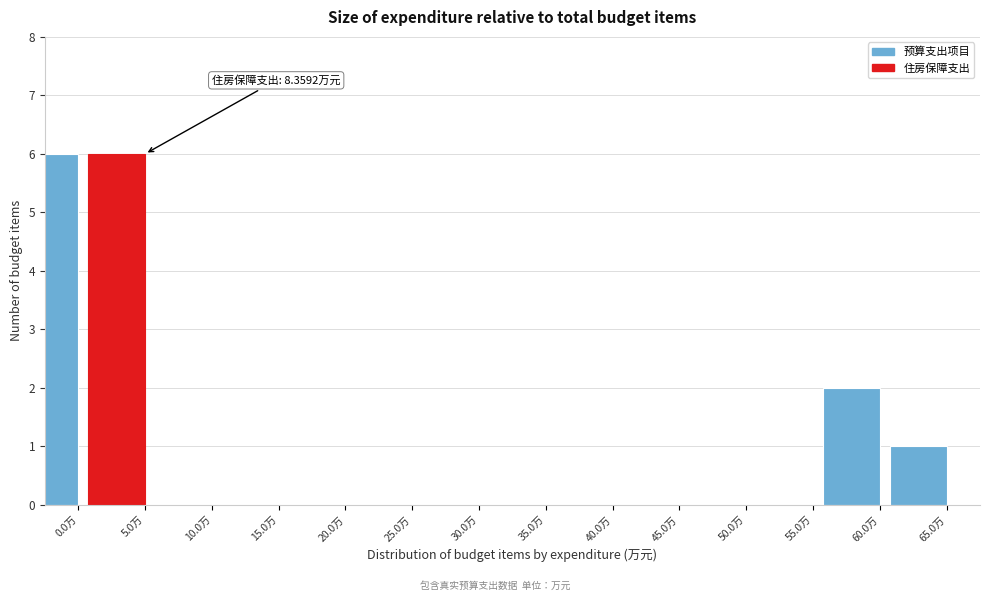

Reading left to right, extract all data points from this chart.

0.0万=6	5.0万=6	10.0万=0	15.0万=0	20.0万=0	25.0万=0	30.0万=0	35.0万=0	40.0万=0	45.0万=0	50.0万=0	55.0万=0	60.0万=2	65.0万=1